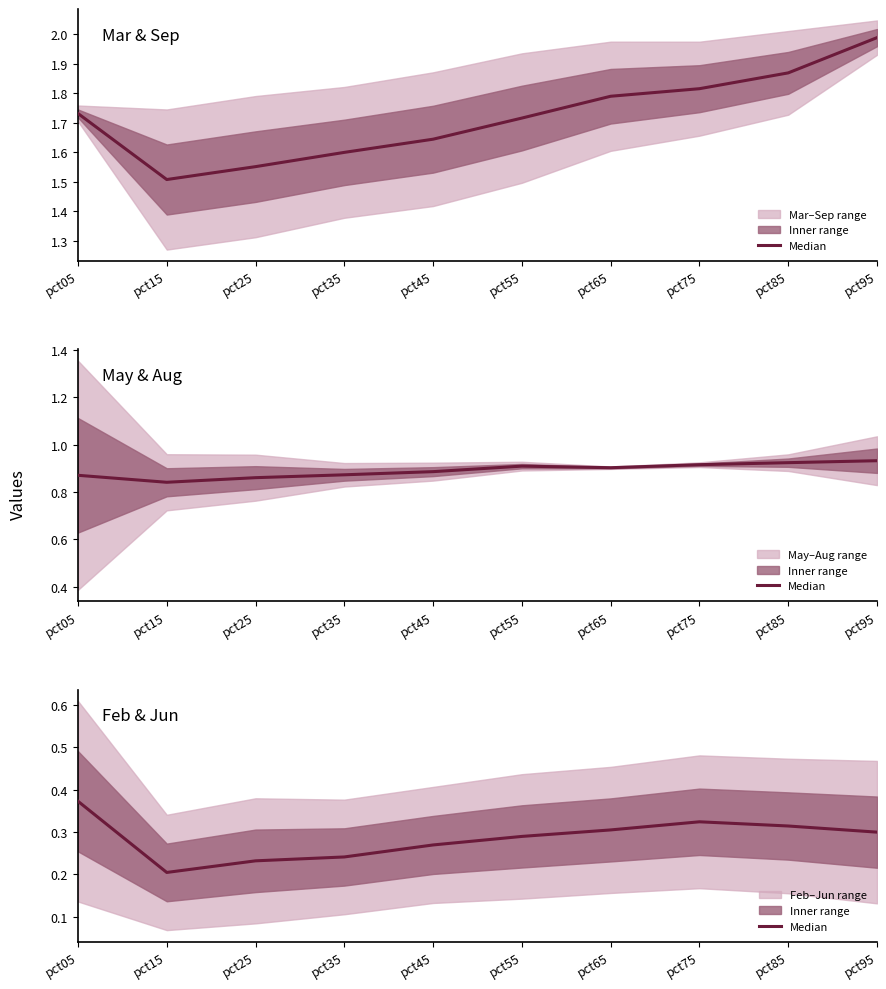

How many points are lower than both their immediate neighbors (excluding endpoints)?

1